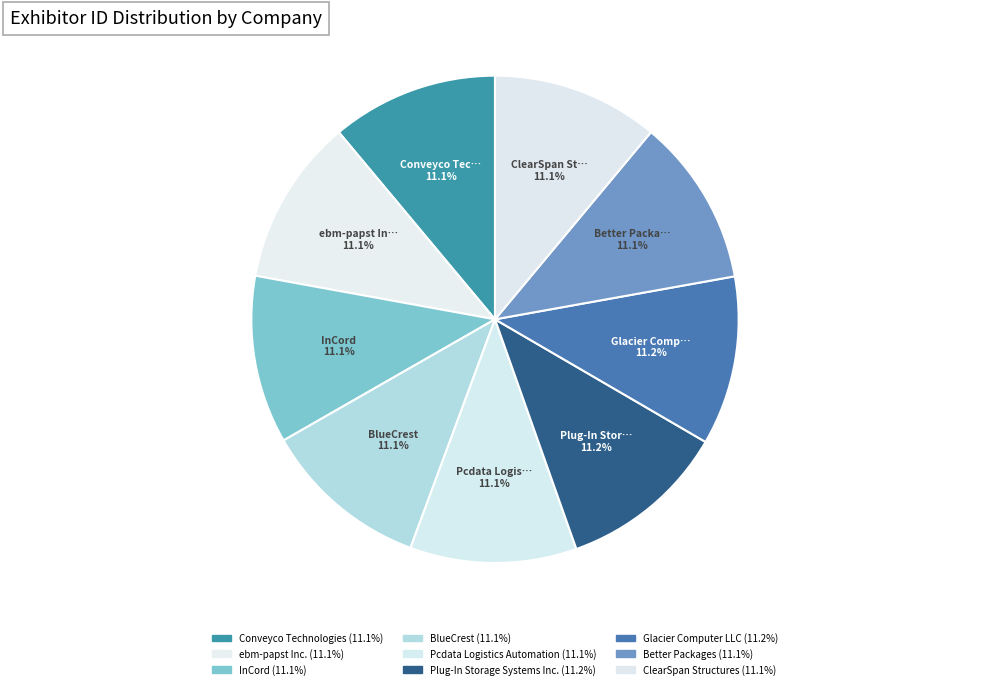

Rank the categories by value from highest to lowest.

Glacier Computer LLC, Plug-In Storage Systems Inc., InCord, Better Packages, BlueCrest, Conveyco Technologies, ebm-papst Inc., Pcdata Logistics Automation, ClearSpan Structures